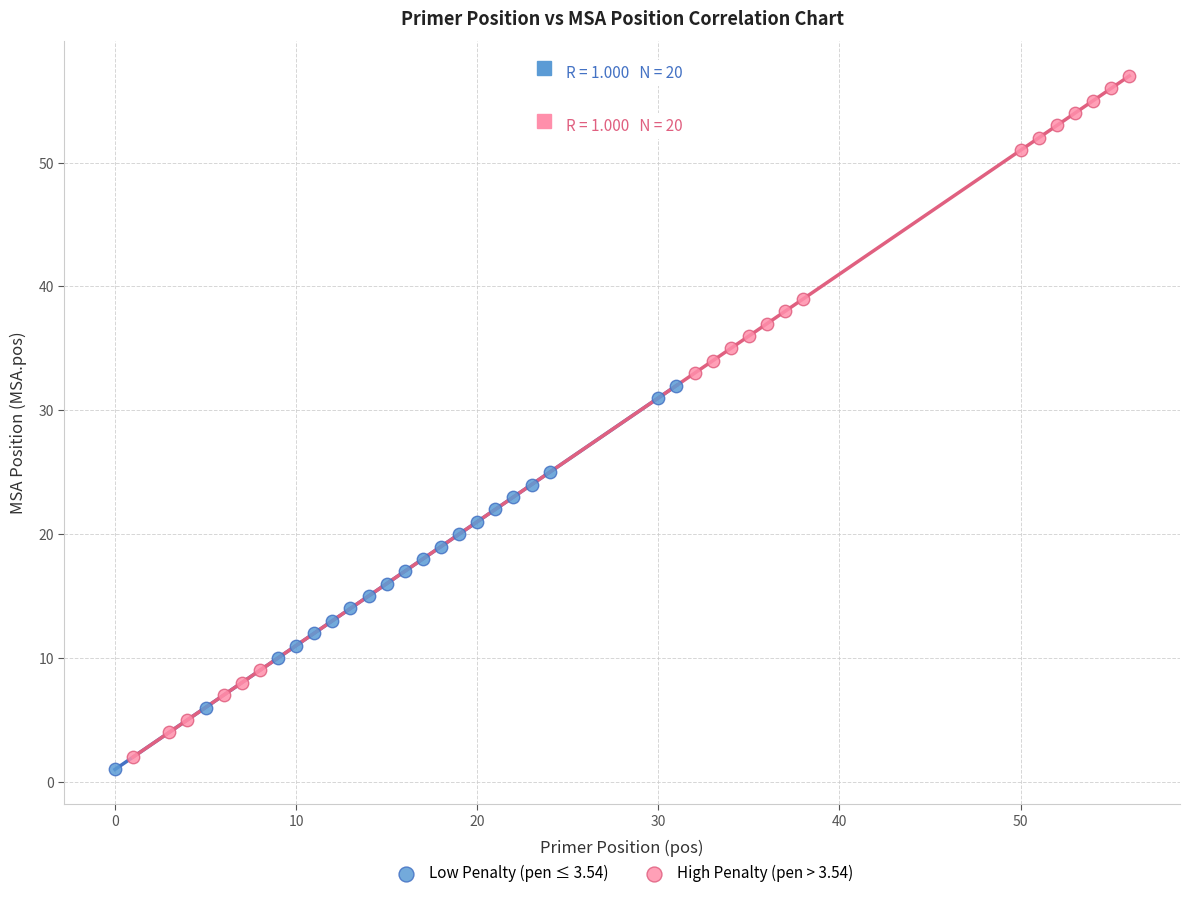

Which series has the widest spread of Y values?

High Penalty (pen > 3.54)